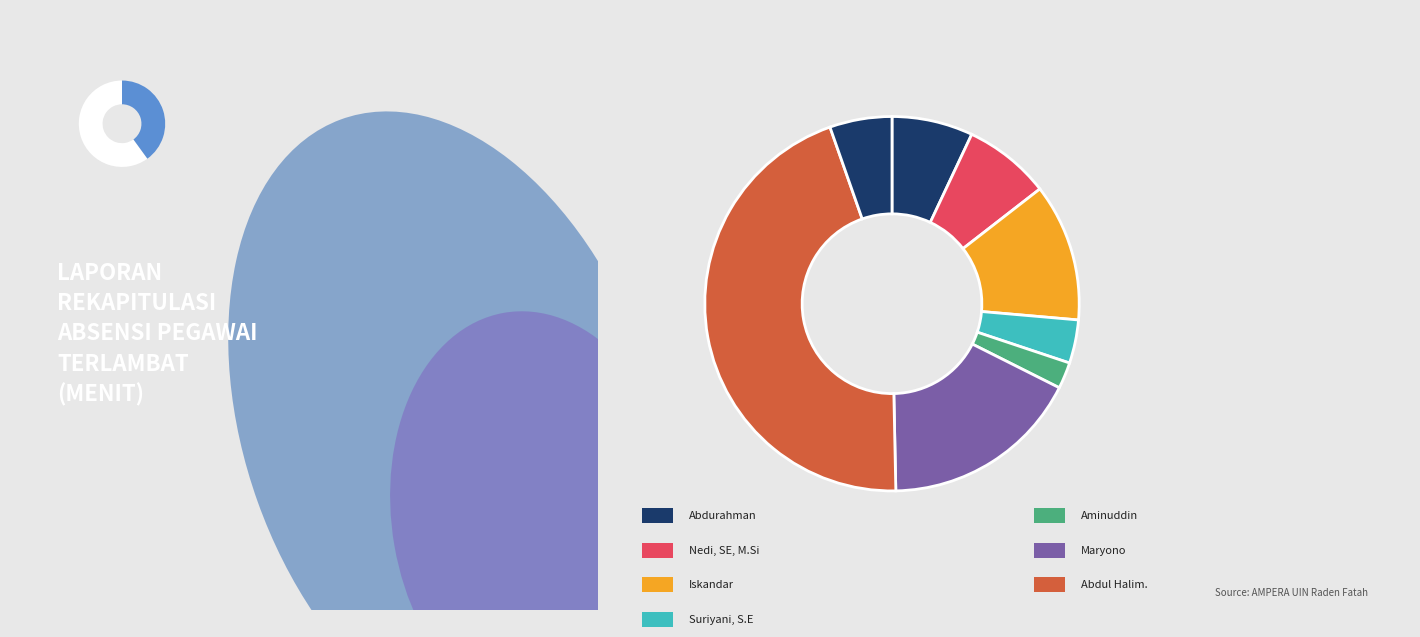

Is there any slice that represents more than half of the pie?

No